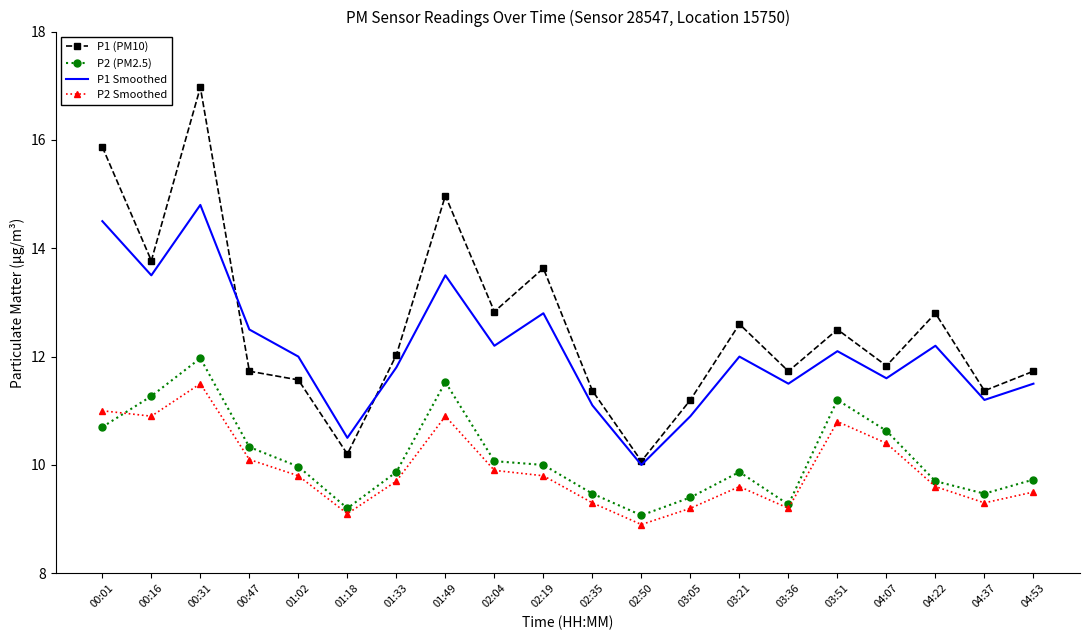

What is the sum of the P1 (PM10) values at 03:05 and 03:51?

23.7